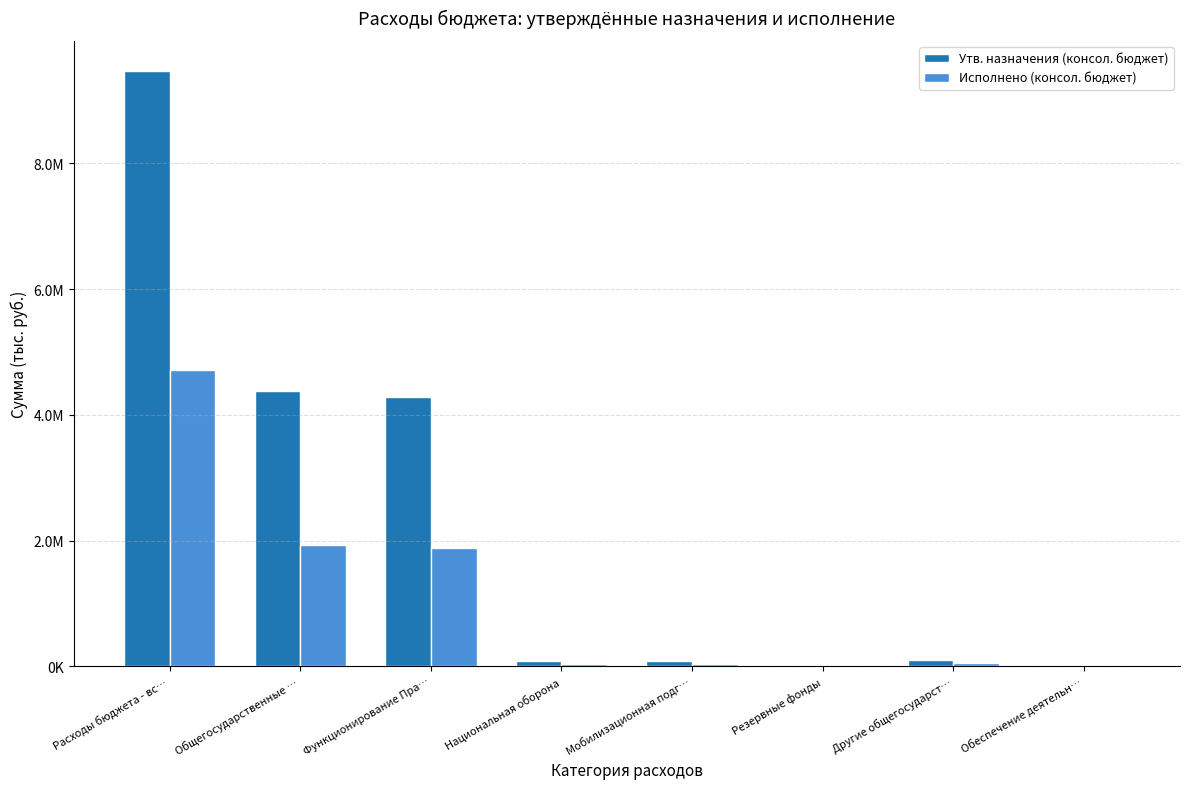

List the series in order of their peak value, lowest first.

Исполнено (консол. бюджет), Утв. назначения (консол. бюджет)